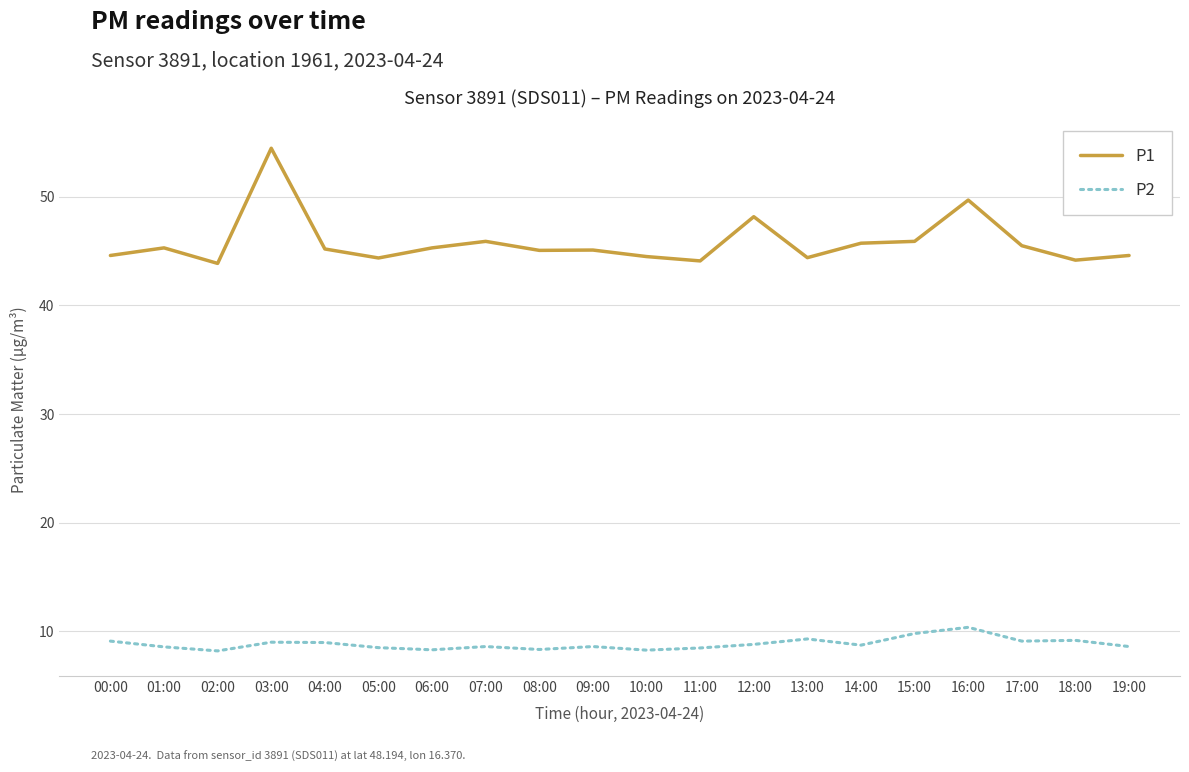

What is the greatest value displayed?

54.5